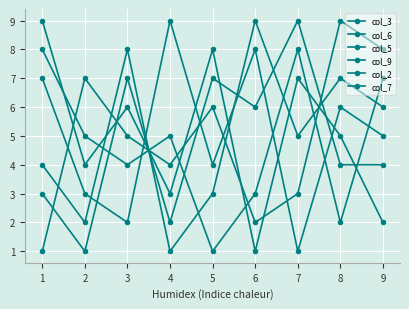

The value of col_6 at 6 is 1. True or false?

True